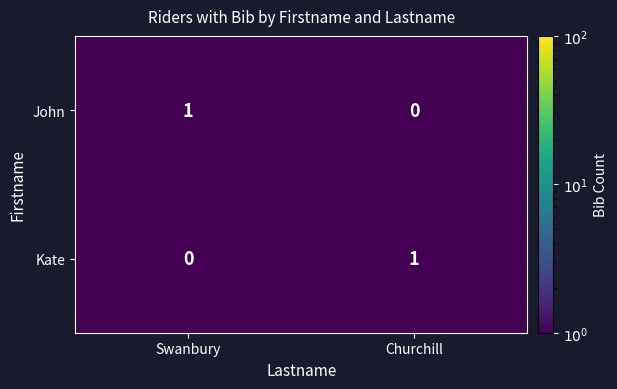

At which label does Kate reach its peak?

Churchill